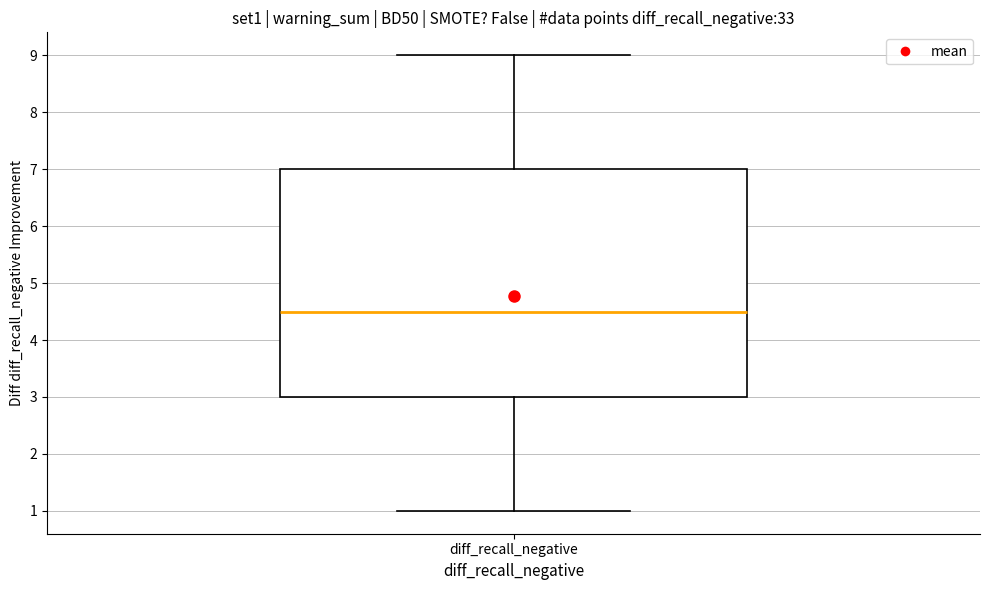

Transcribe this box plot: give where the median line is, the range the box spans, and where the two whiskers end, as read against the y-axis. The values are not printed on the chart, so give them approximately, as read against the axis.

median 4.5, box 3.0 to 7.0, whiskers 1.0 to 9.0